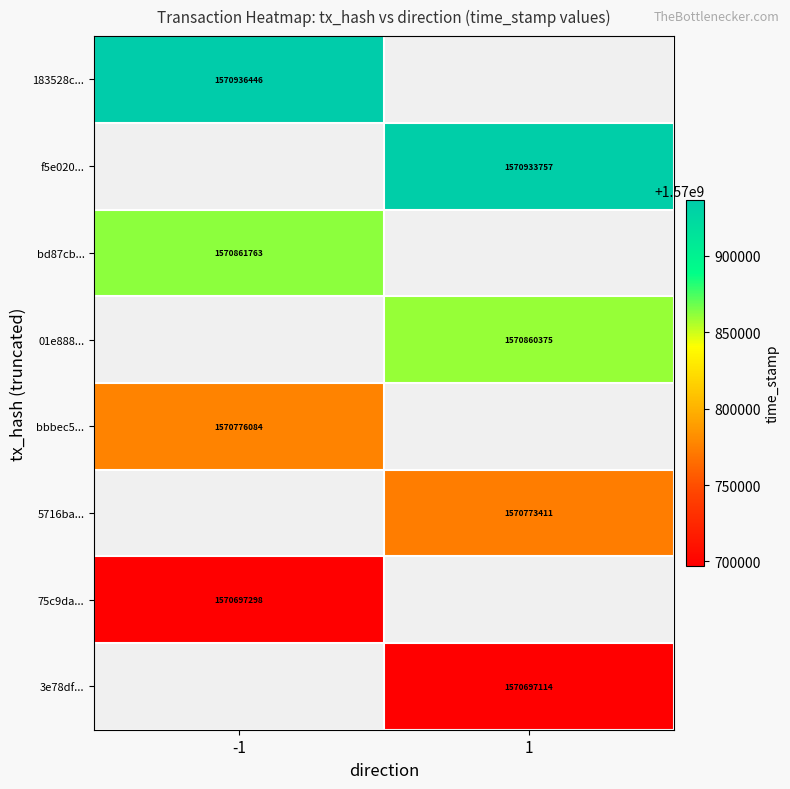

The value of f5e020... at 1 is 2705159353.0. True or false?

False